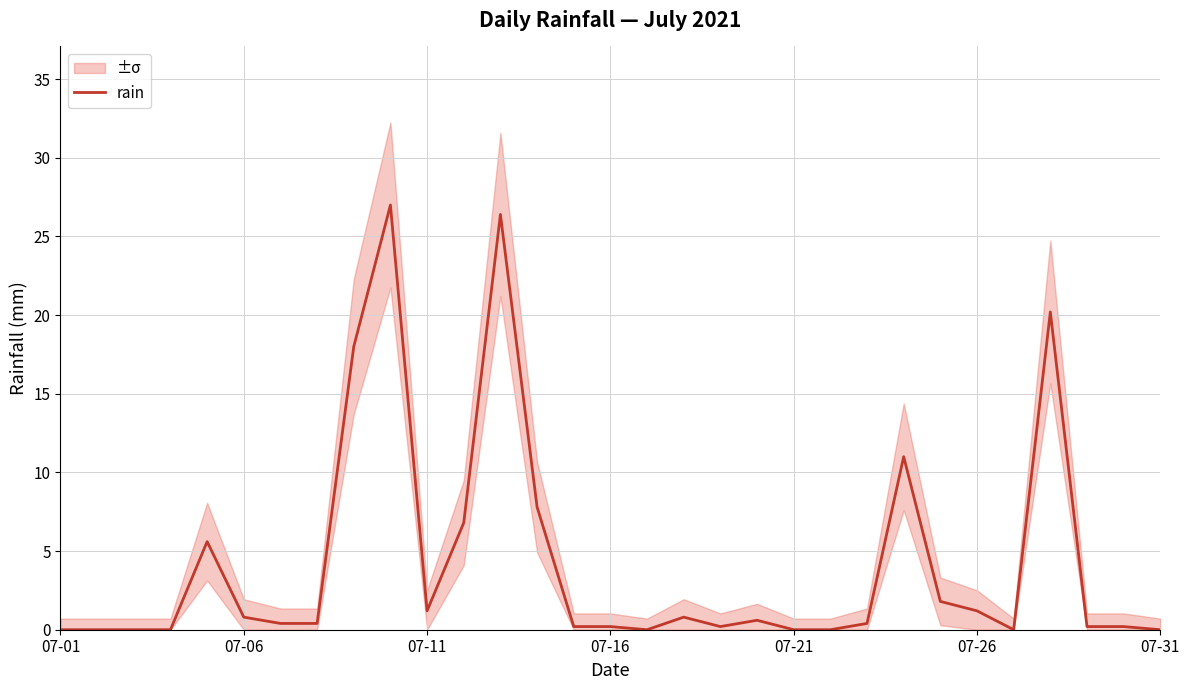

What is the difference between the second highest and minimum values?

26.4